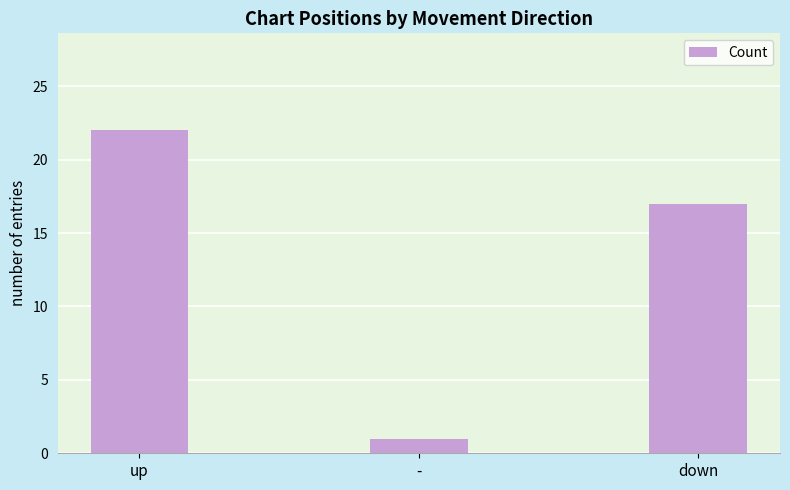

Does the chart contain stacked bars?

No